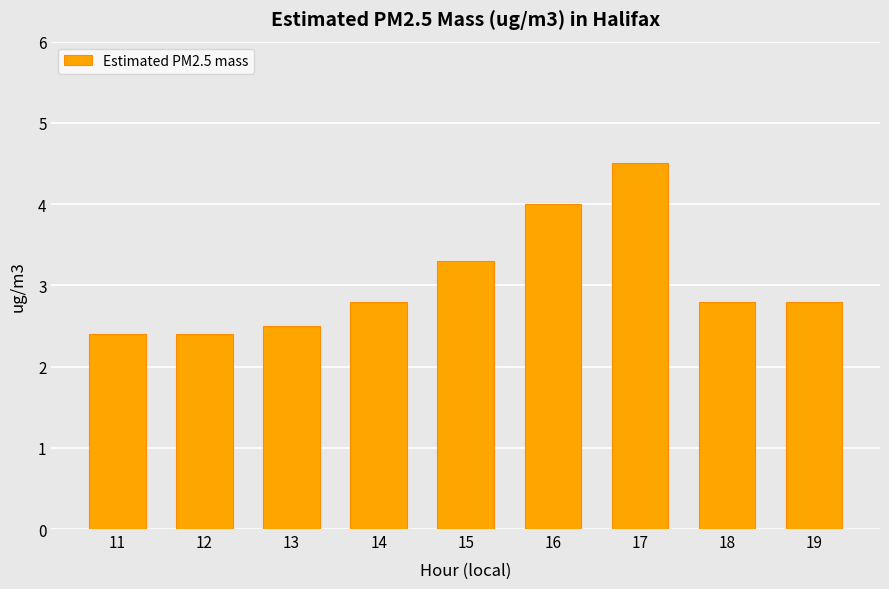

How many data points does each series have?

9